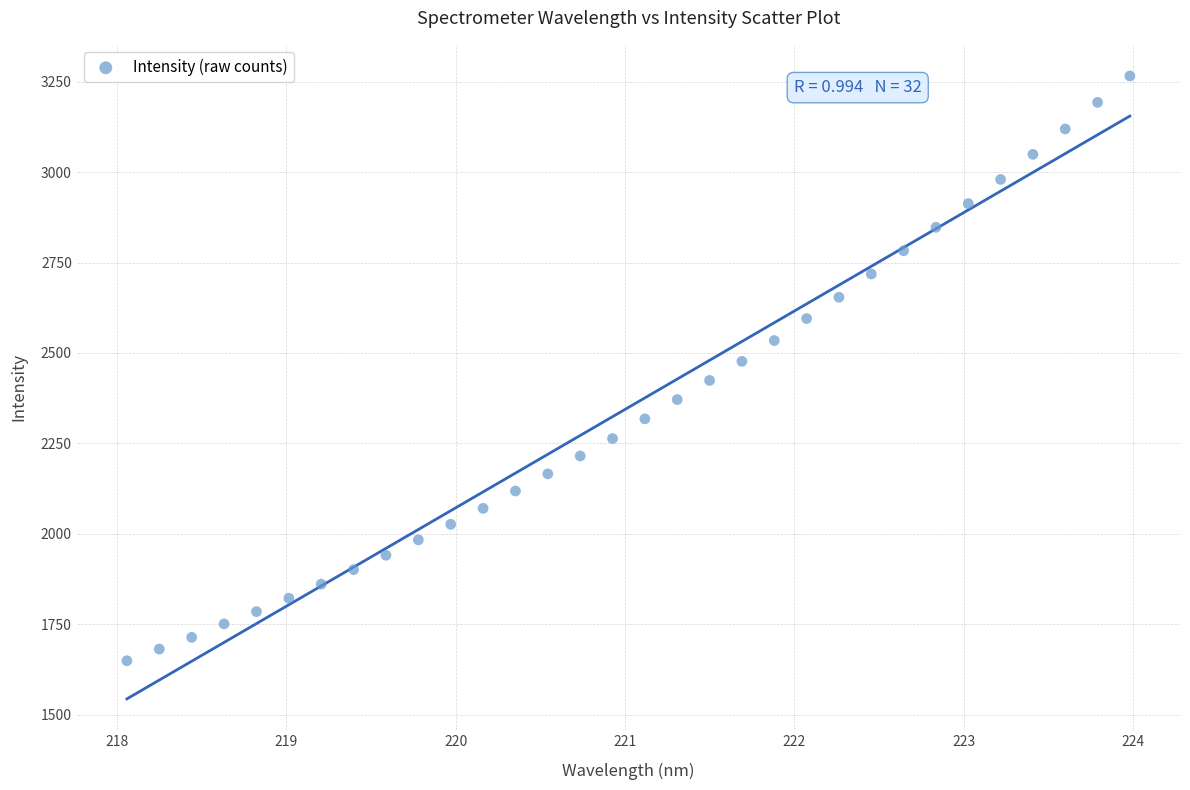

What is the range of Y values (max minus min)?

1616.0